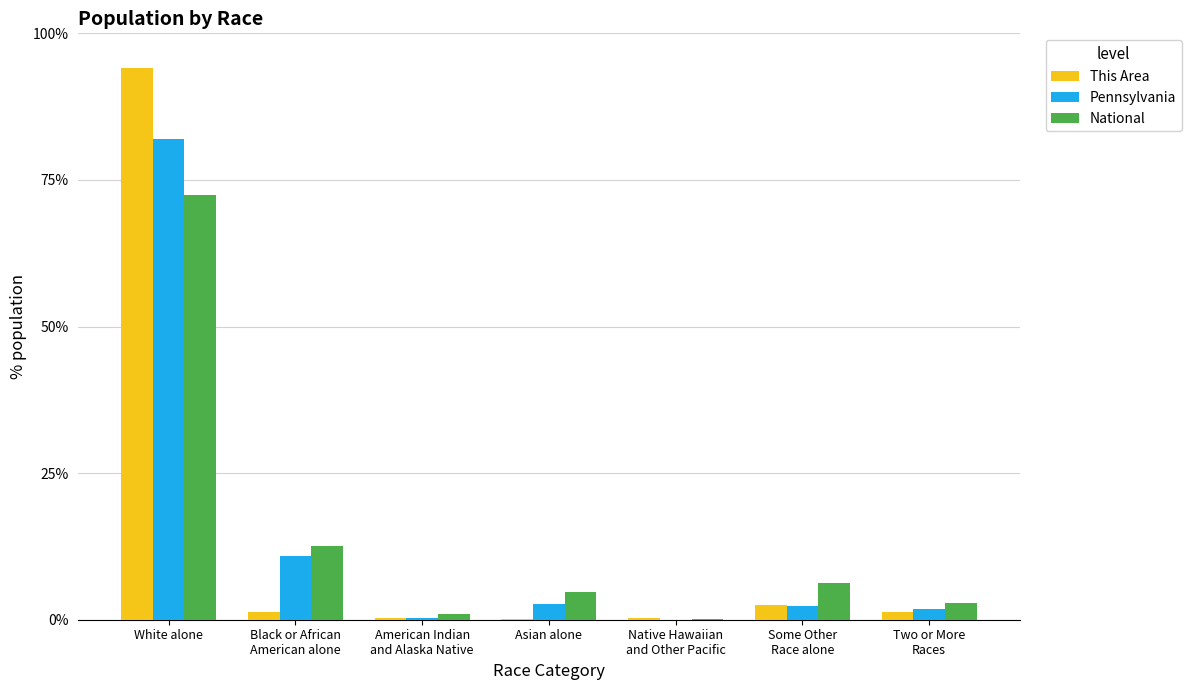

At which category is the sum across all series the highest?

White alone